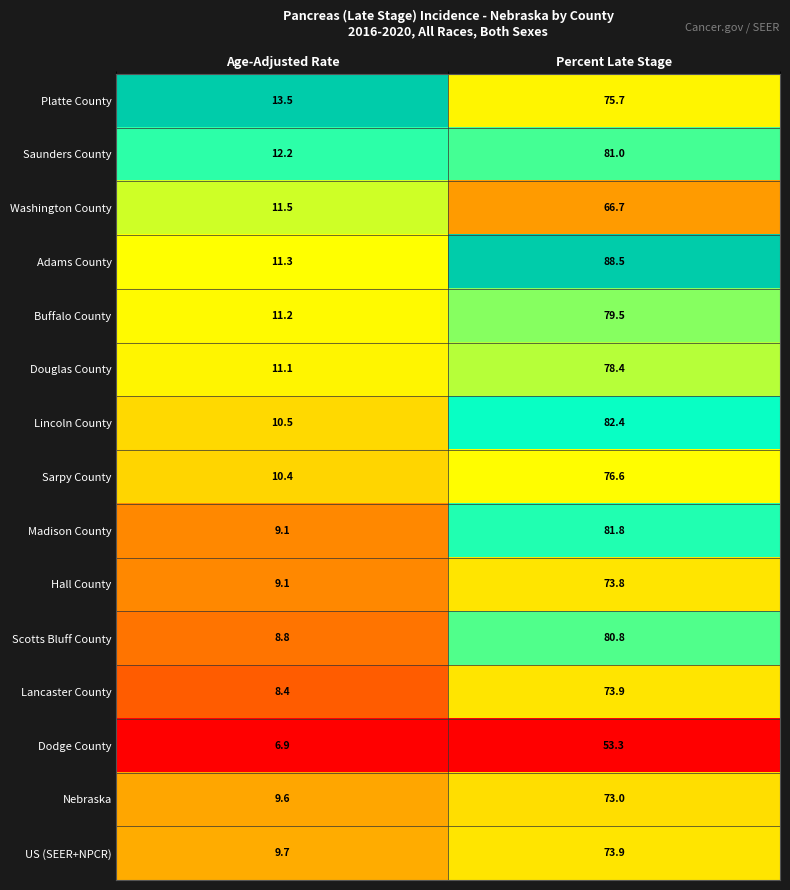

What is the minimum value for Lincoln County?

10.5